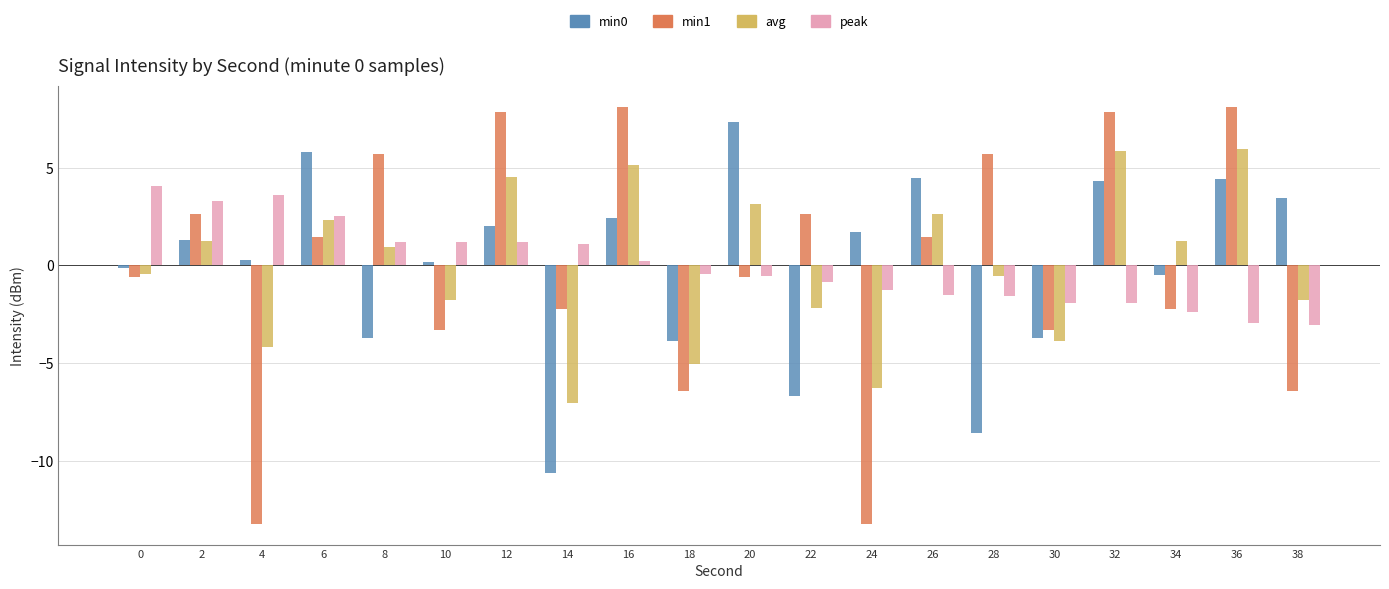

What is the smallest value displayed?

-13.2